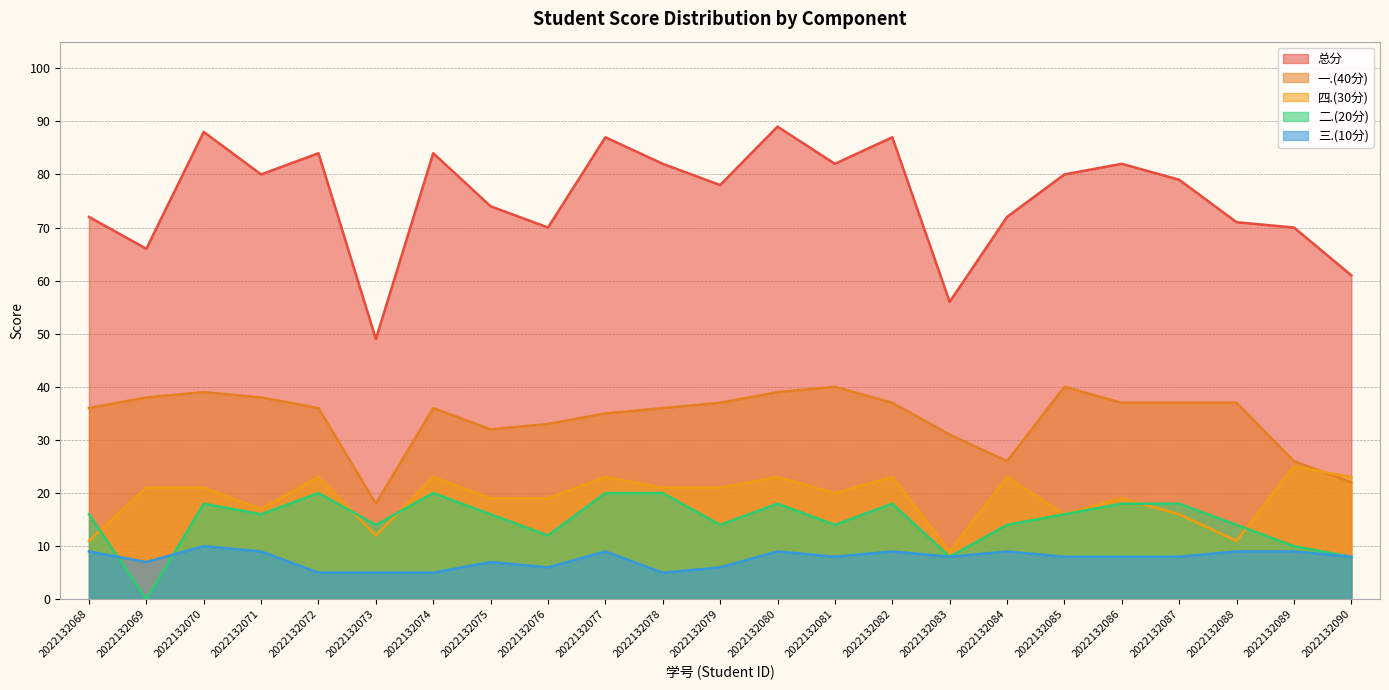

Is the value of 总分 at 2022132083 greater than the value of 四.(30分) at 2022132090?

Yes